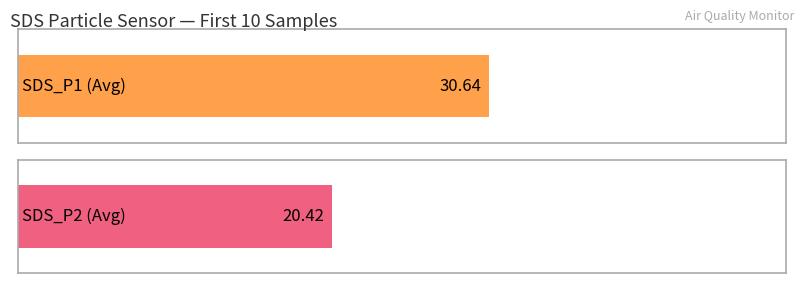

Which series has the largest total across all categories?

SDS_P1